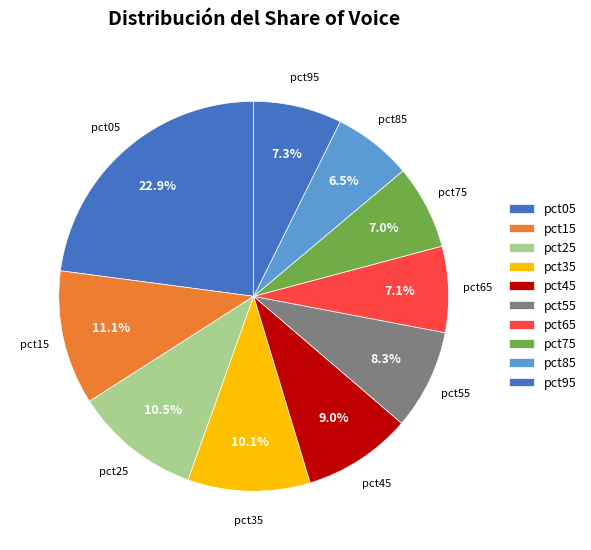

What percentage do pct35 and pct15 together represent?

21.3%